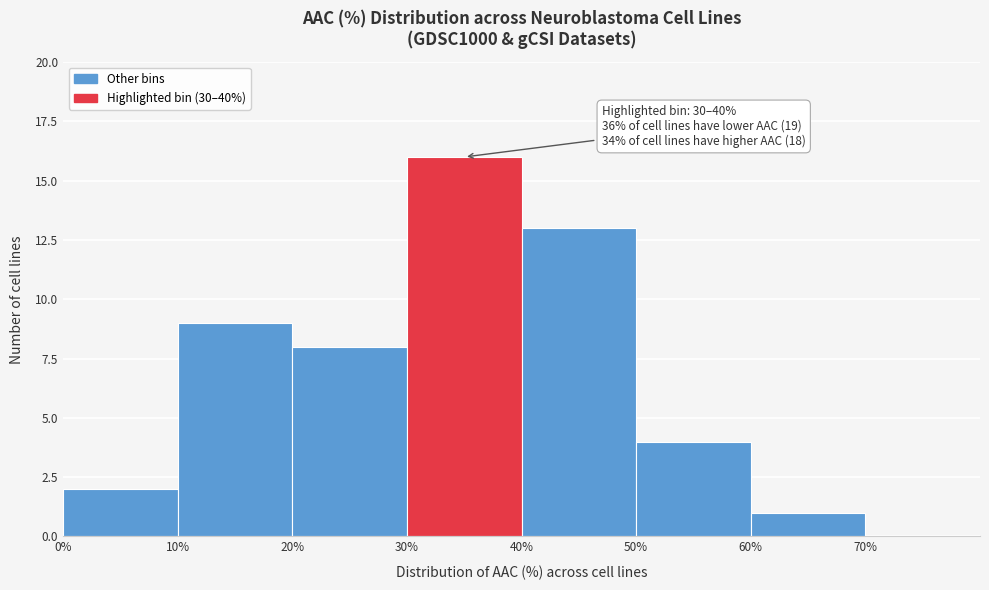

Over which range of the x-axis is the bar tallest?

30% to 40%